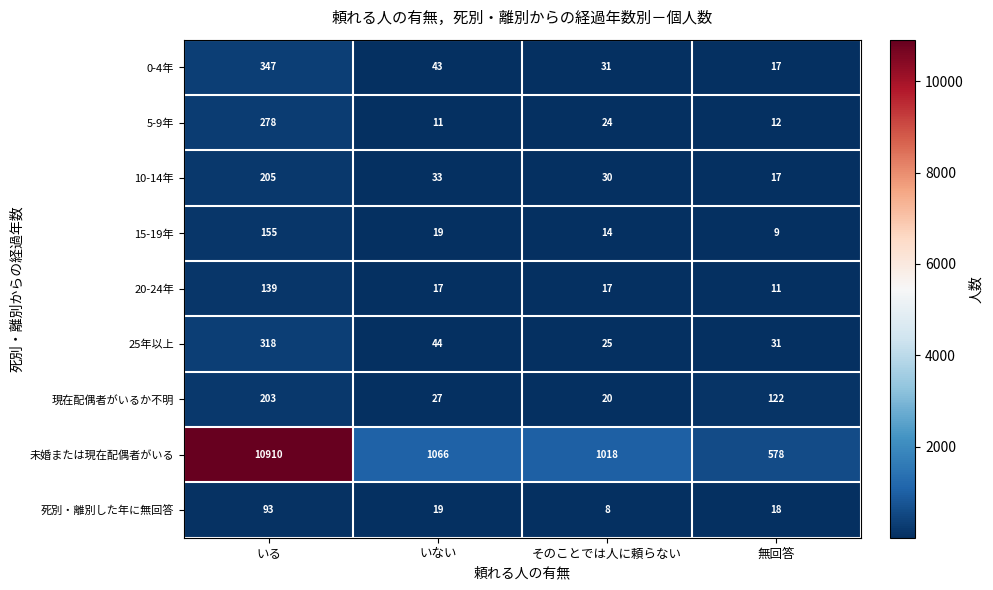

Which series has the largest range (max minus min)?

未婚または現在配偶者がいる